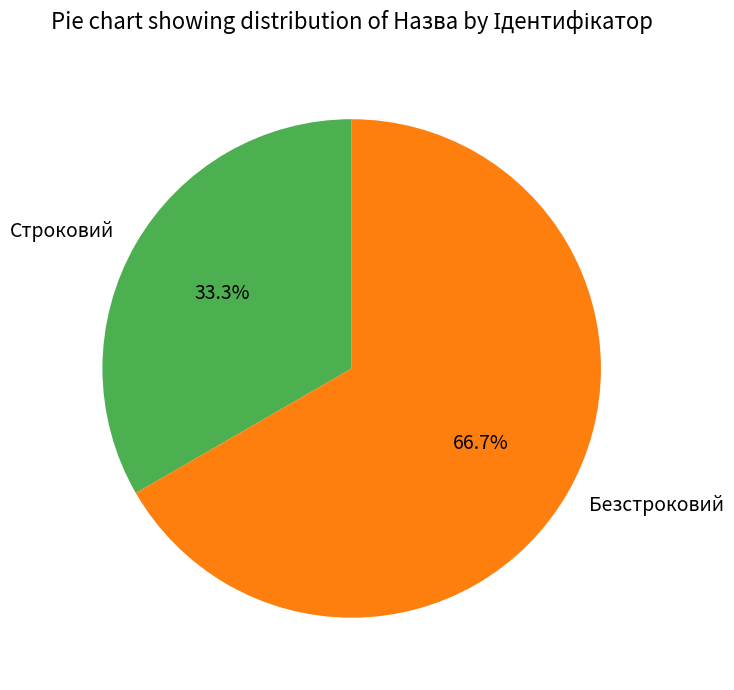

What percentage is NOT represented by Строковий?

66.7%